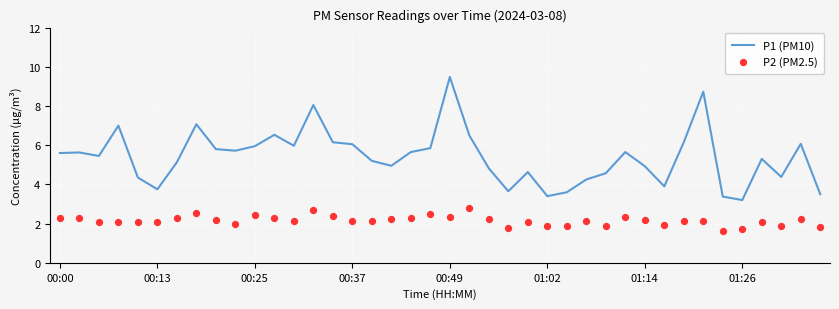

Which series has the largest total across all categories?

P1 (PM10)